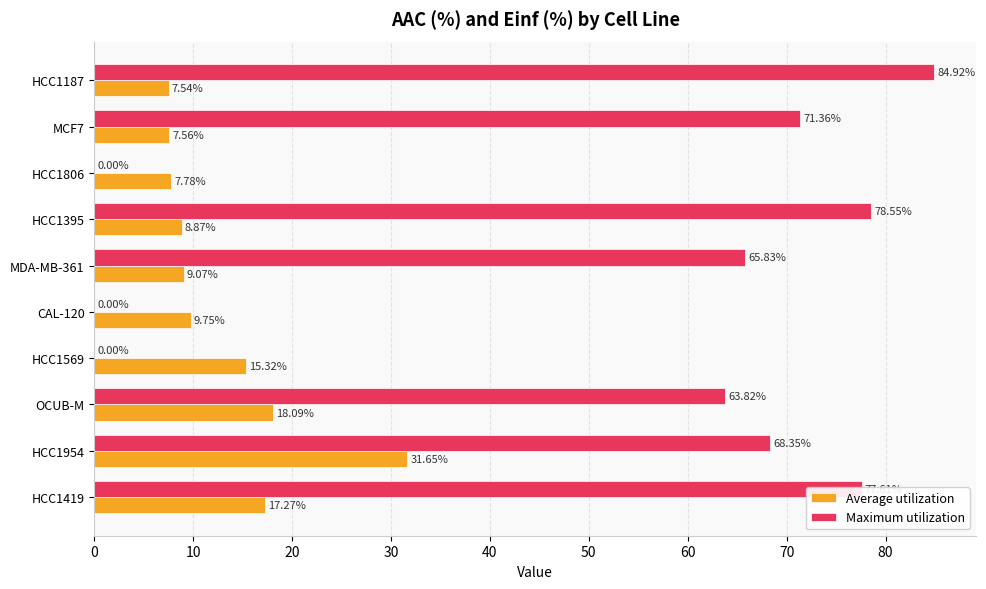

At which category is the sum across all series the highest?

HCC1954